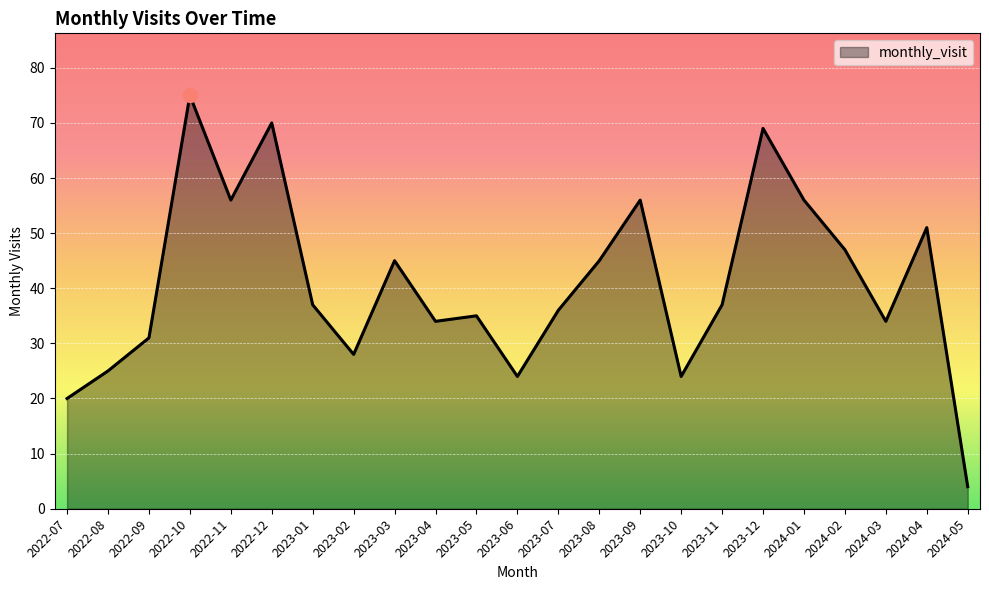

The chart shows a value of 13 at 2023-08. True or false?

False